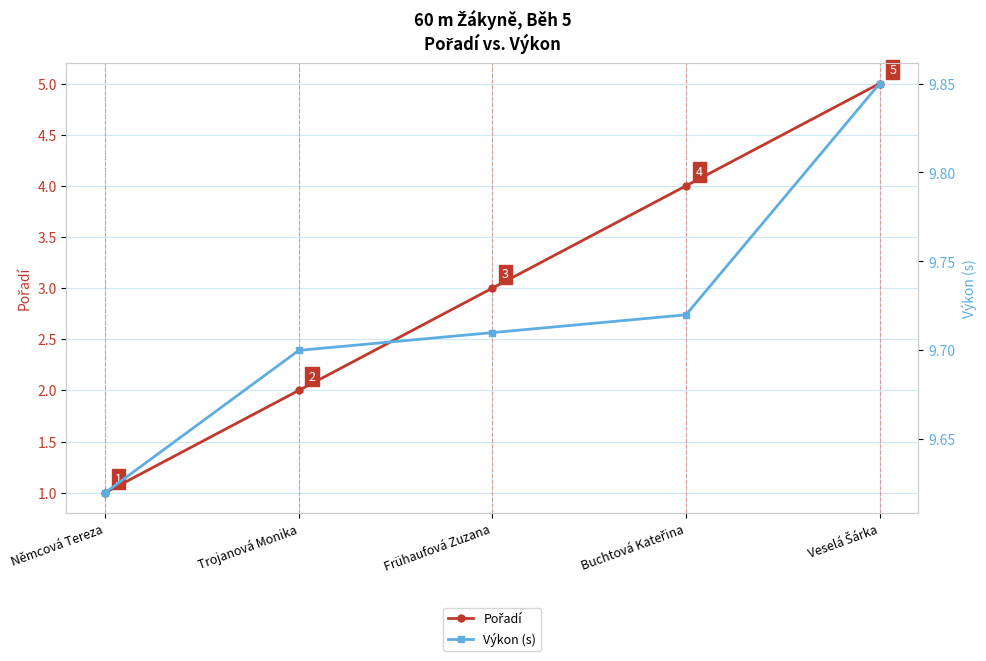

What is the value of the Pořadí point at the 5th from the left?

5.0